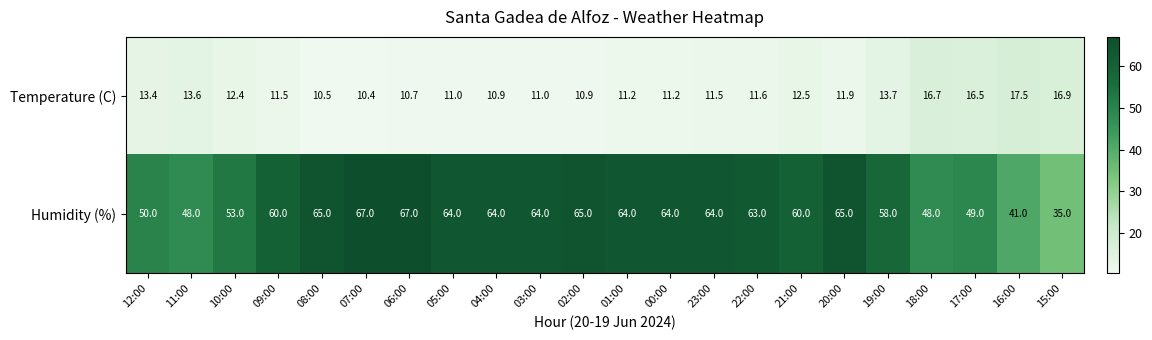

Which series has the largest total across all categories?

Humidity (%)